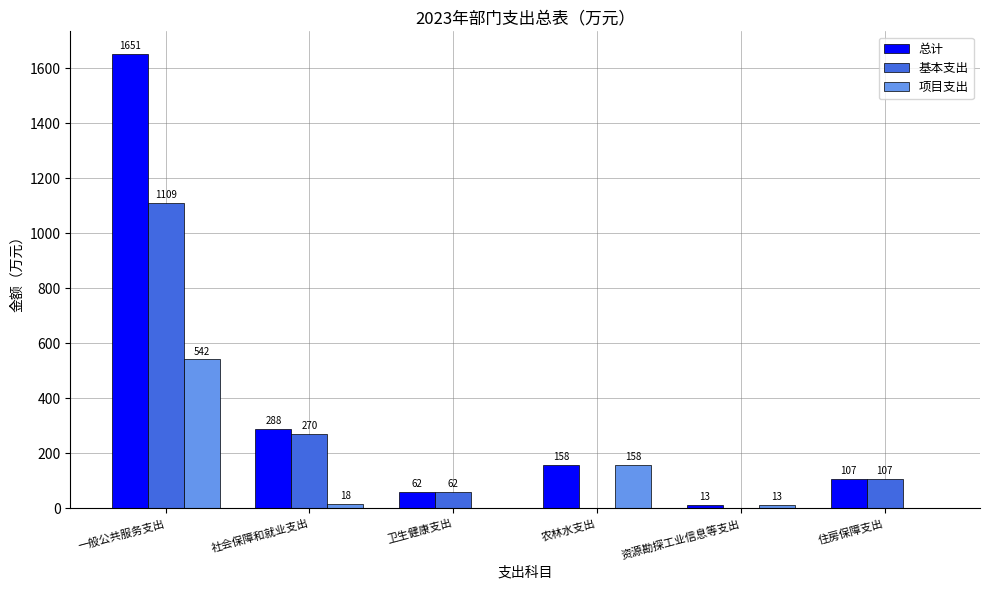

Does the chart contain stacked bars?

No